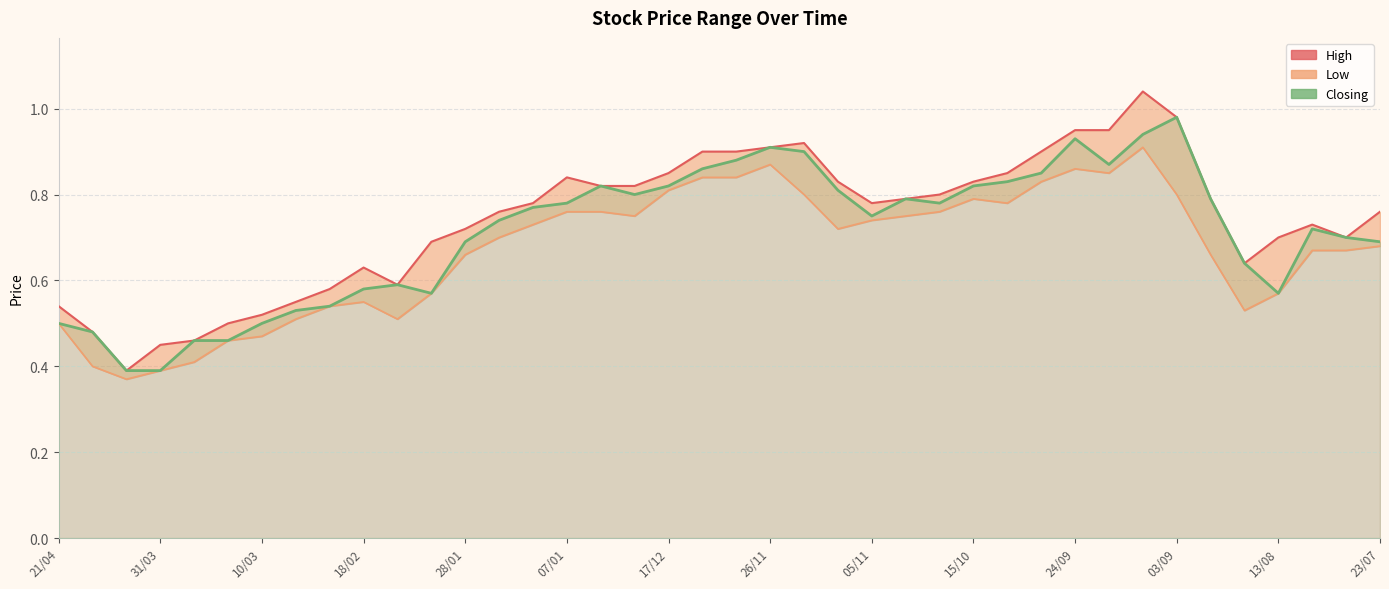

True or false: Closing has more than 0 interior local peaks.

True